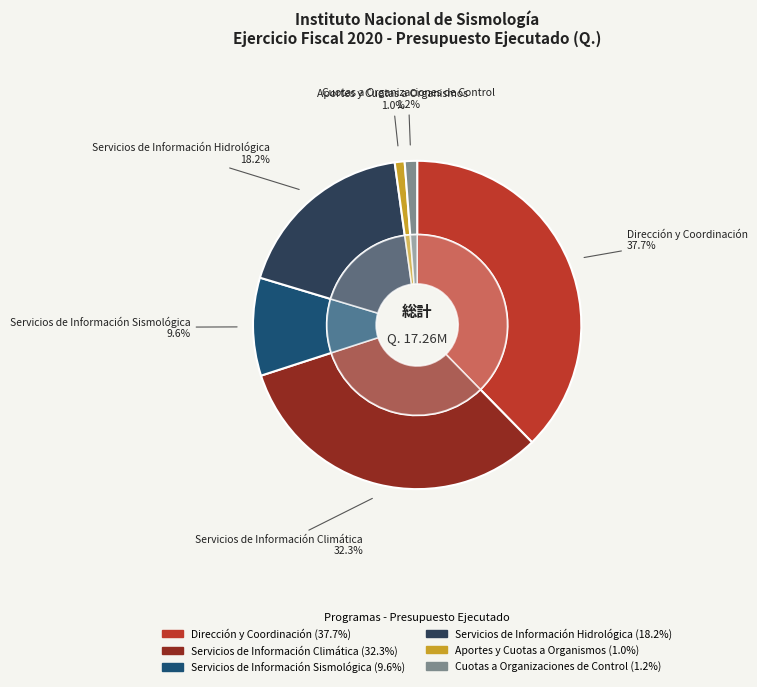

What is the change in value from Dirección y Coordinación to Cuotas a Organizaciones de Control?

-6289981.6